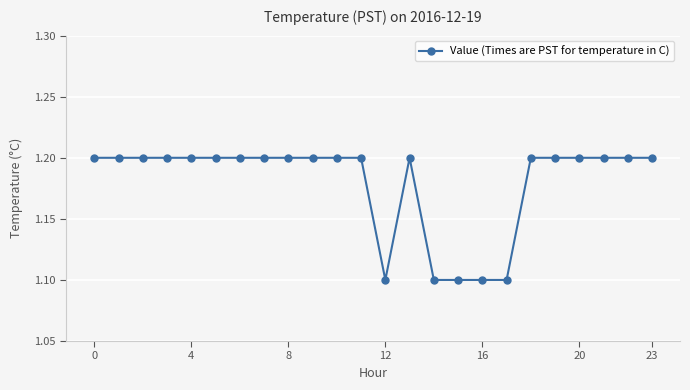

What is the minimum value shown in the chart?

1.1